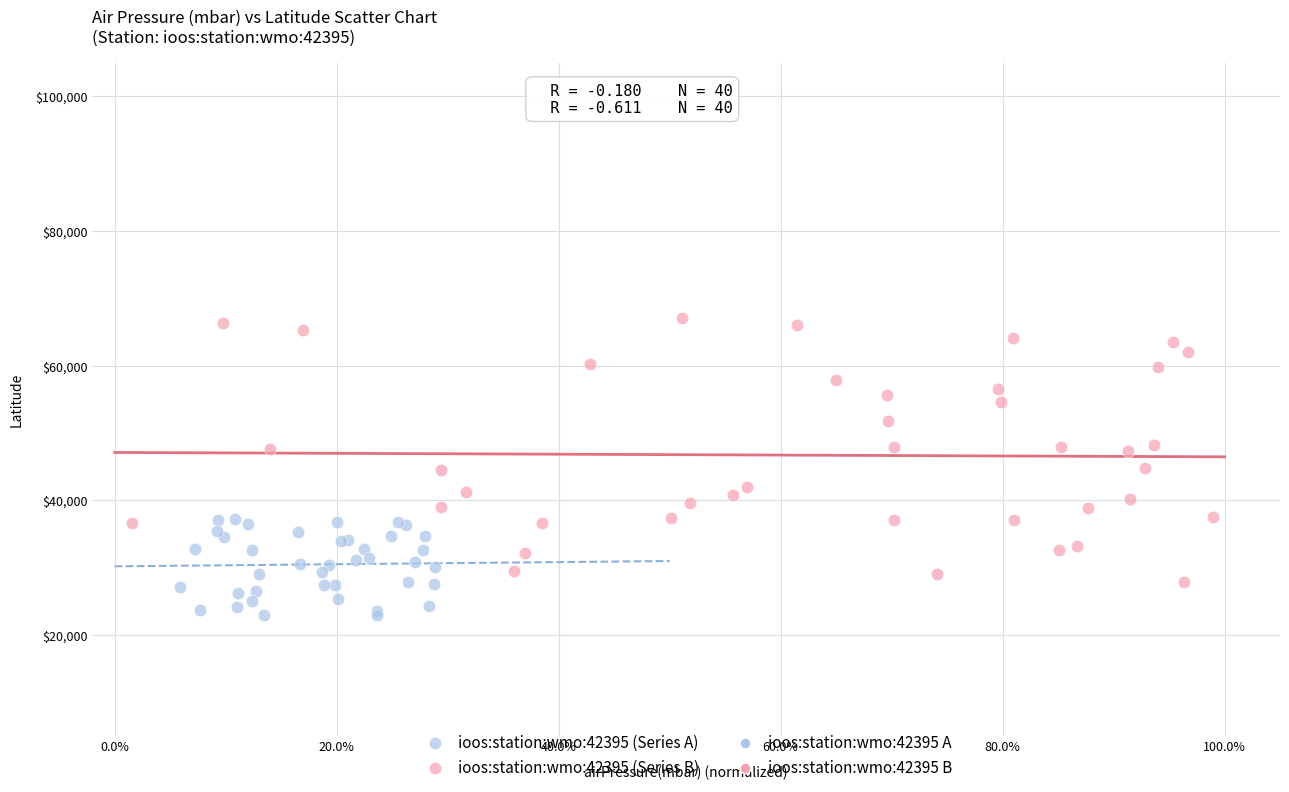

Which series has the largest Y range (max minus min)?

ioos:station:wmo:42395 (Series B)